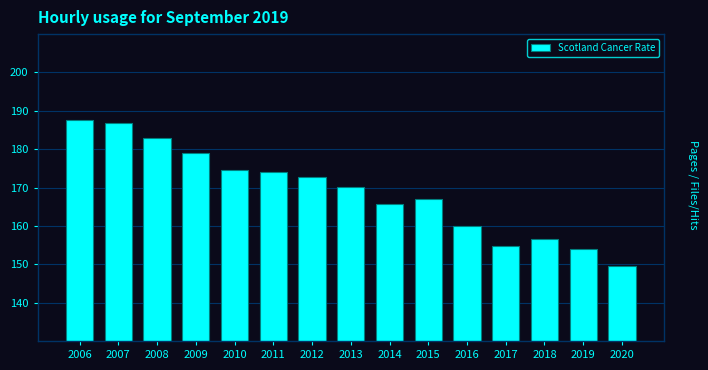

Reading right to left, list all the values displayed in this chart.

149.6	154.0	156.6	154.7	160.0	167.1	165.8	170.2	172.7	174.0	174.5	178.9	183.0	186.8	187.5